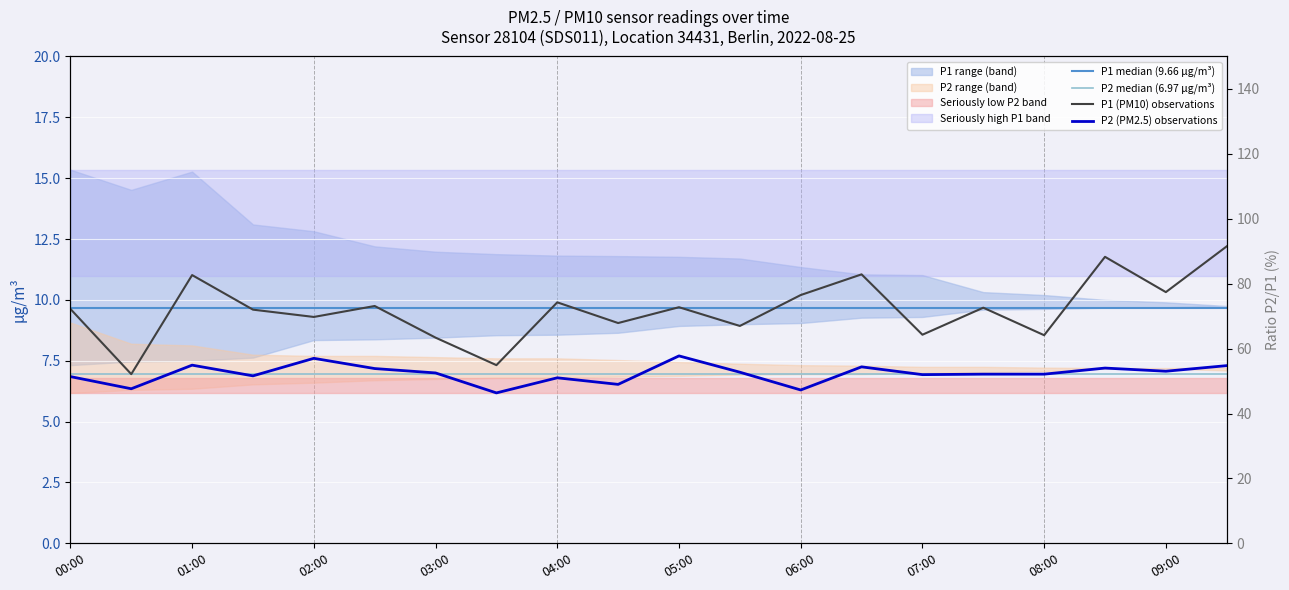

At which label does P2 first exceed 7?

01:00